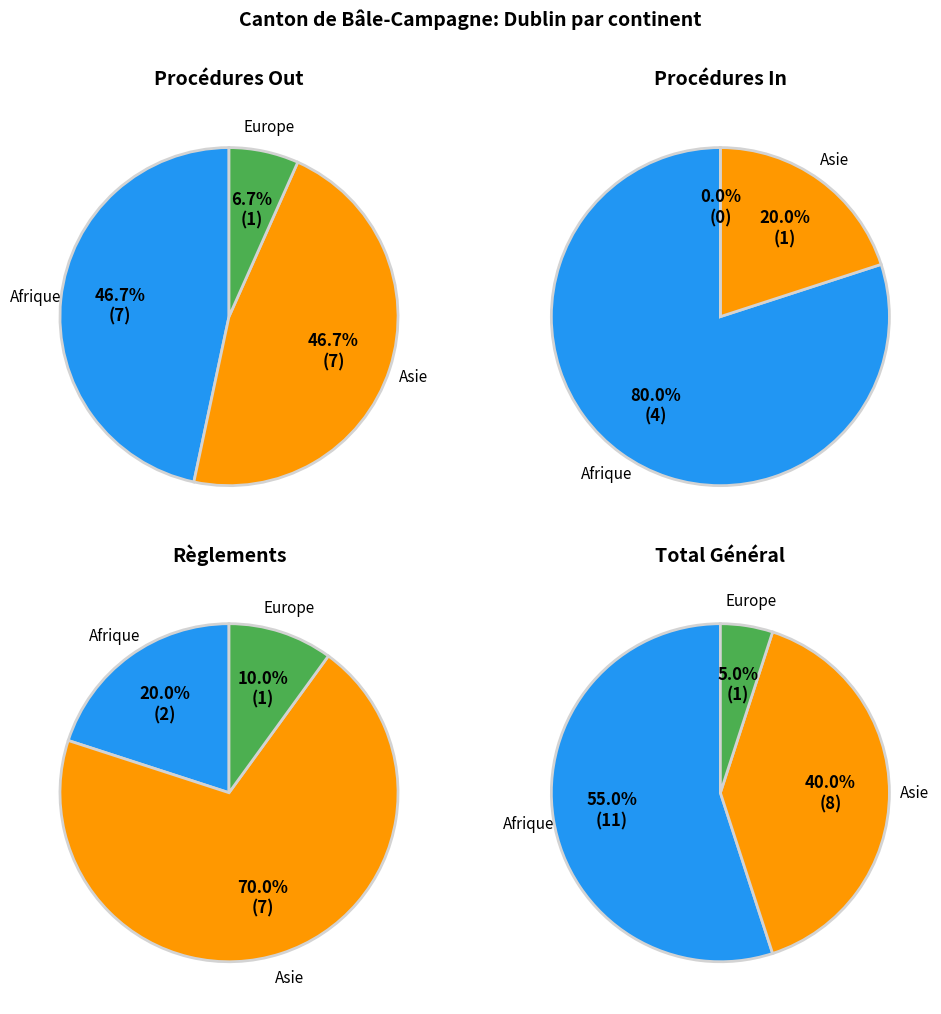

To the nearest percent, what is the combined percentage of Europe and Asie?

45%